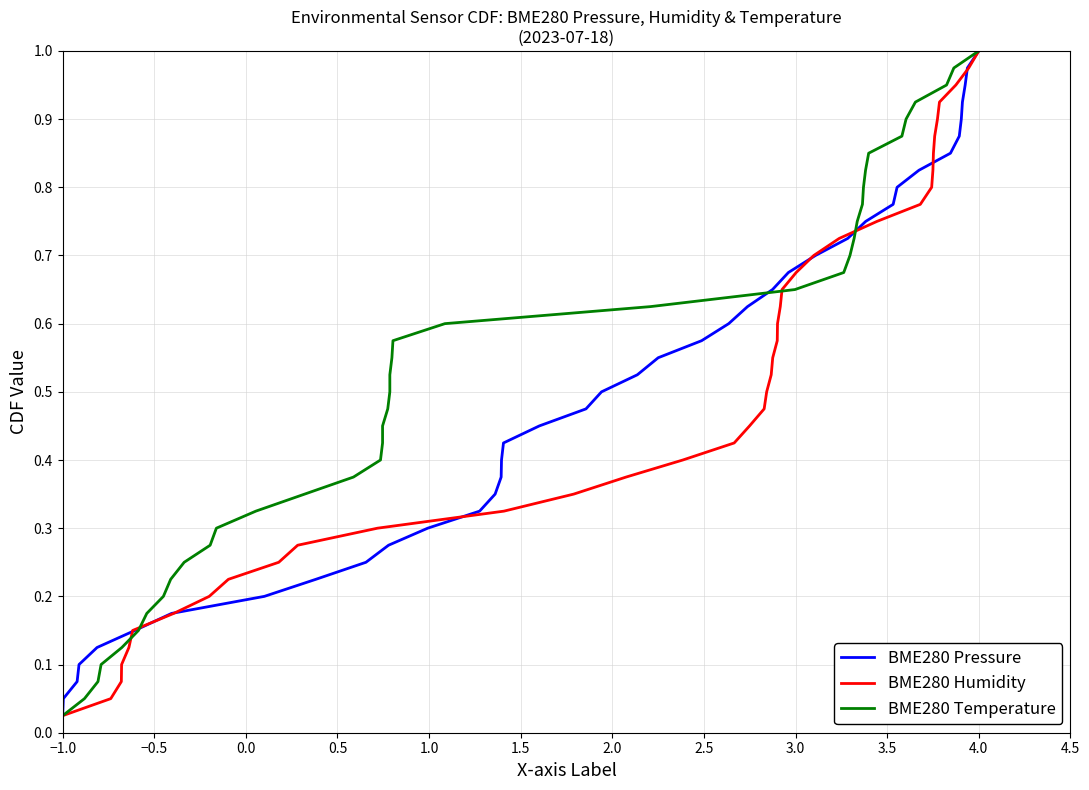

Which category has the highest value in the BME280 Pressure series?

4.0